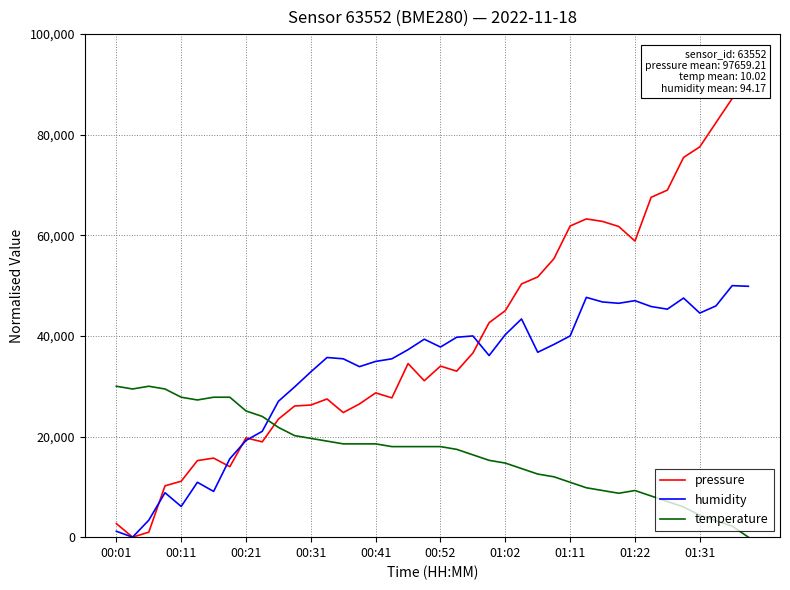

How many positive values does the humidity series have?

39